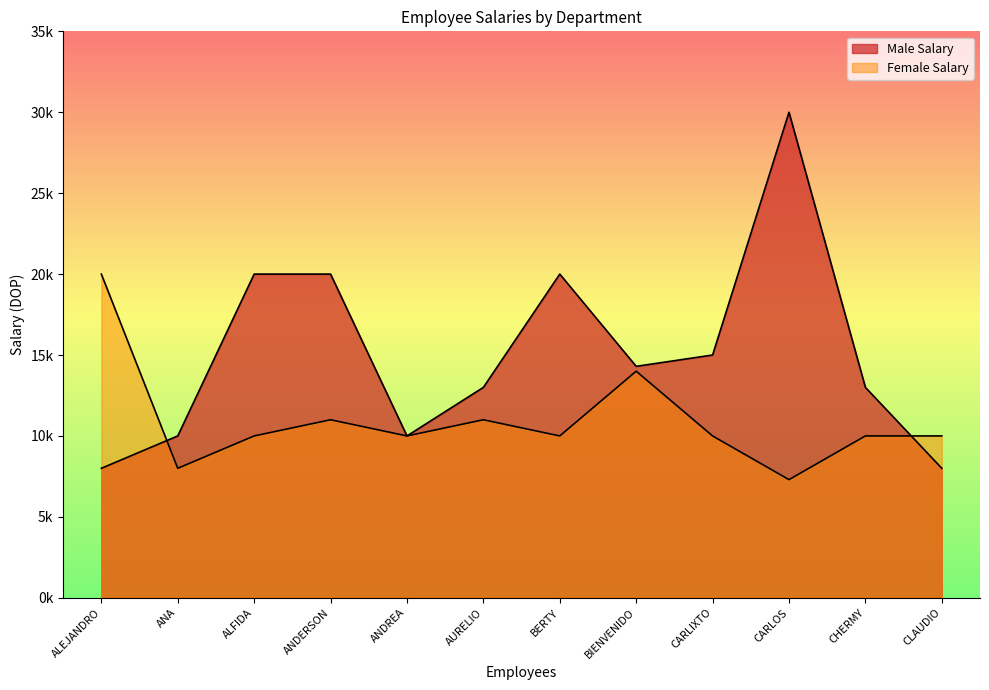

How many interior local valleys does the Male Salary series have?

2